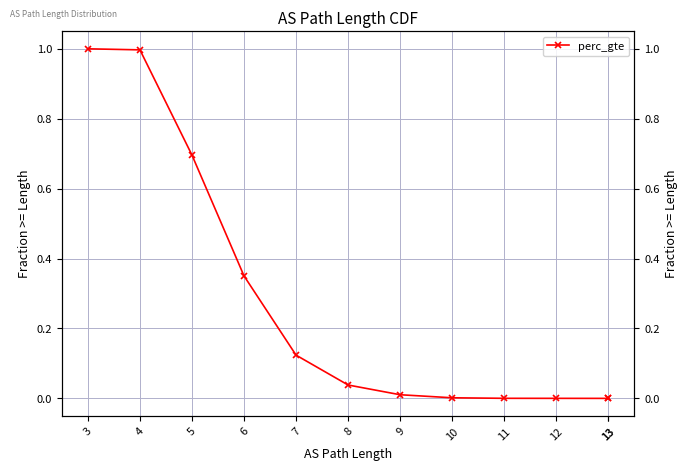

What is the sum of the values at 6 and 13?

0.4